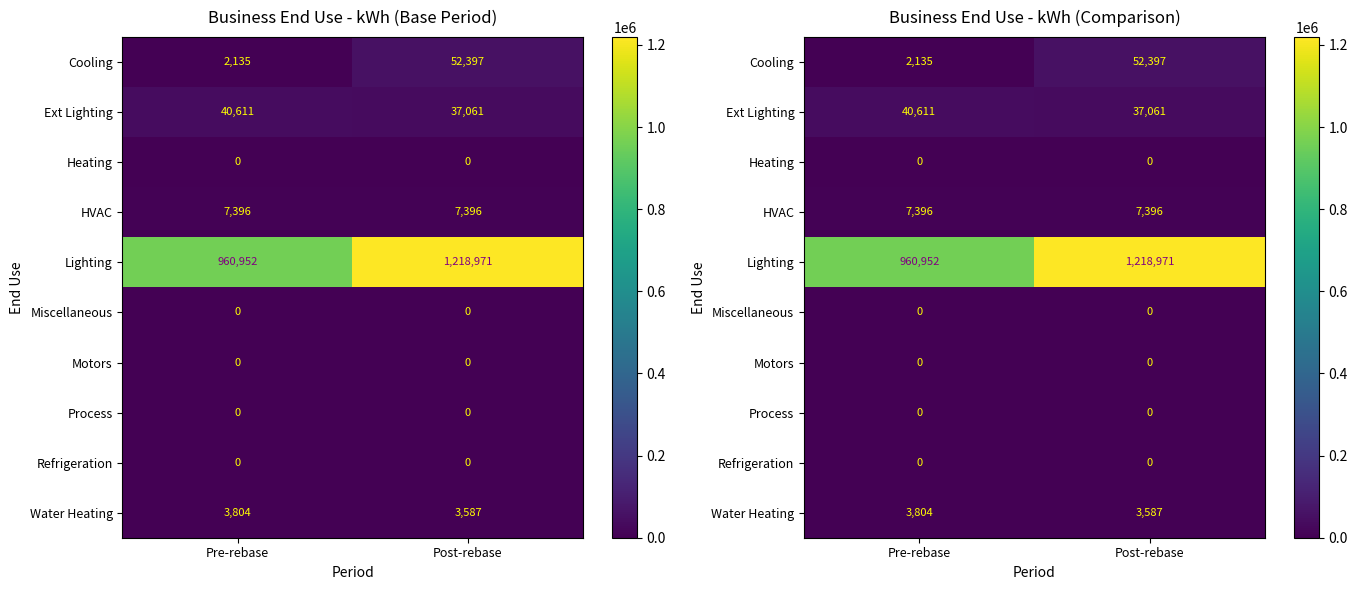

Is the value of Process at Post-rebase greater than the value of Motors at Pre-rebase?

No